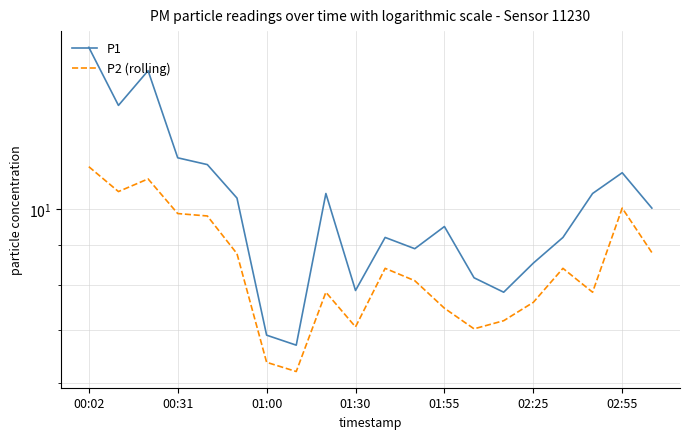

What is the sum of all P2 (rolling) values?

169.6